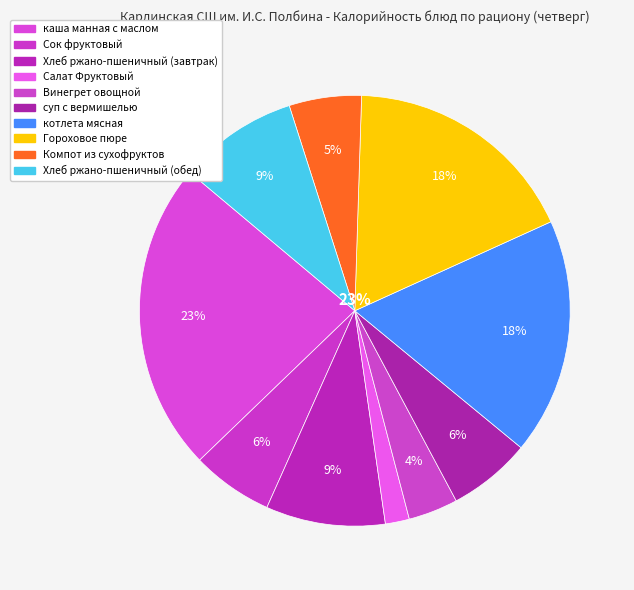

Rank the categories by value from lowest to highest.

Салат Фруктовый, Винегрет овощной, Компот из сухофруктов, Сок фруктовый, суп с вермишелью, Хлеб ржано-пшеничный (завтрак), Хлеб ржано-пшеничный (обед), Гороховое пюре, котлета мясная, каша манная с маслом